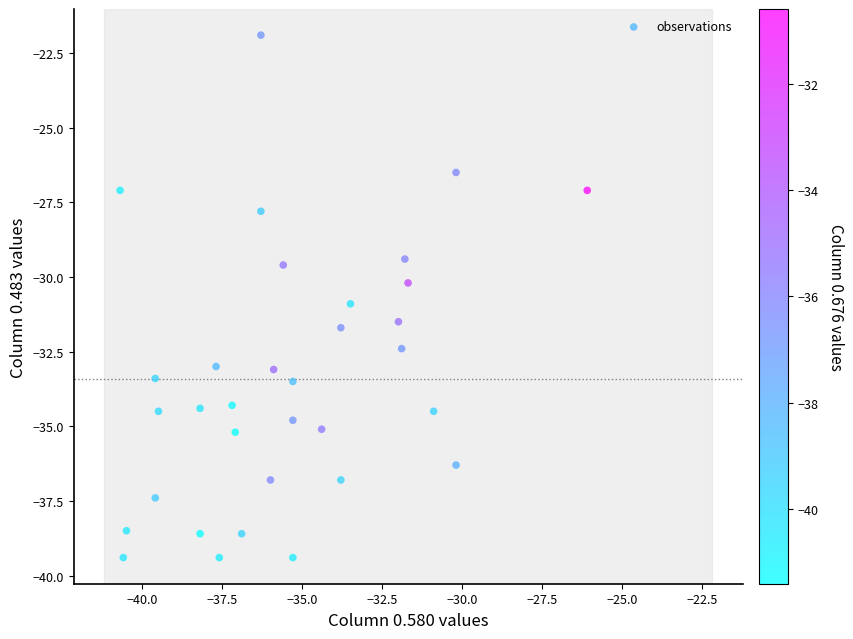

What is the range of X values (max minus min)?

14.6